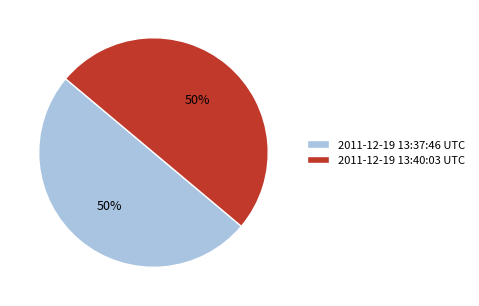

Is the sum of 2011-12-19 13:40:03 UTC and 2011-12-19 13:37:46 UTC greater than half?

Yes